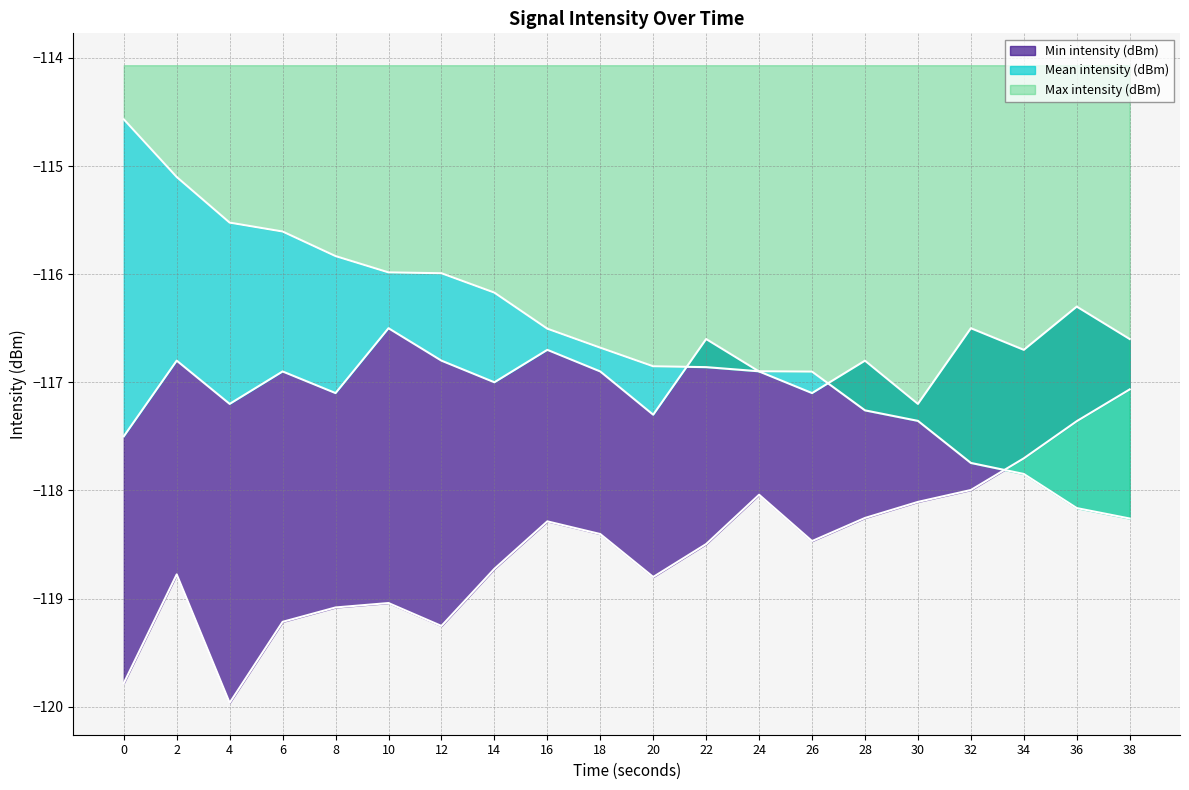

What is the total value across all series at 8?

-352.0